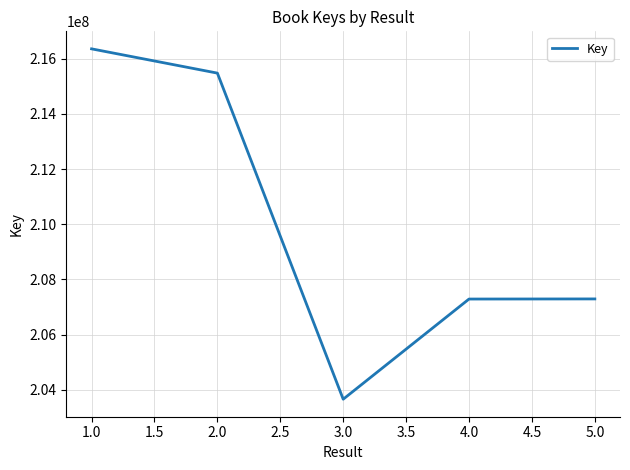

Read the value at 5.0.

207296234